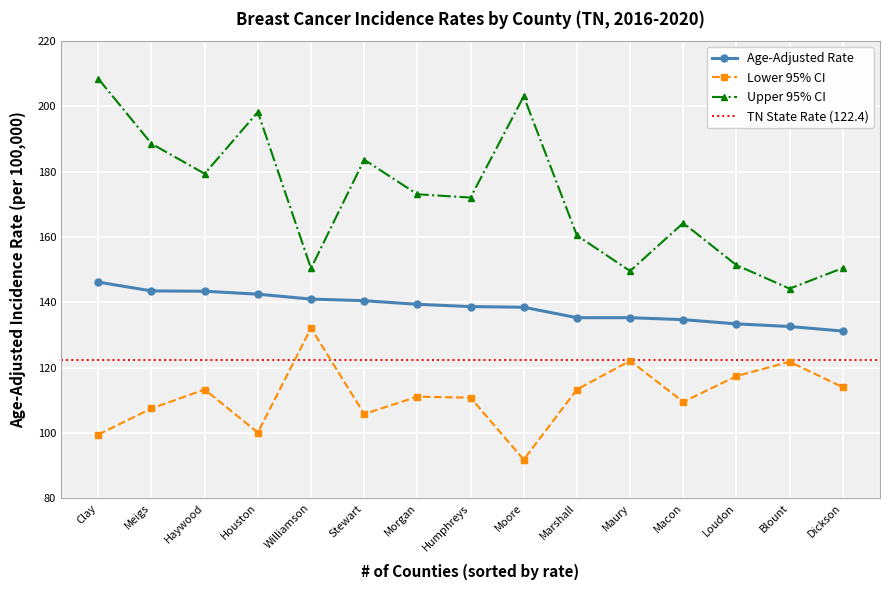

What position from the right is Houston?

12